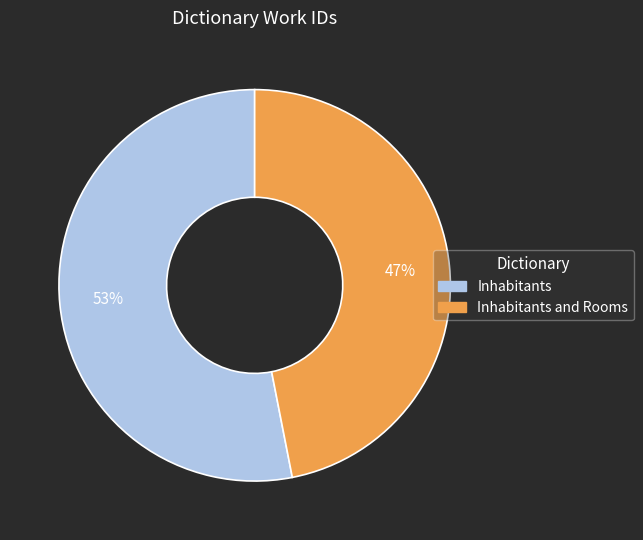

To the nearest percent, what is the difference between the largest and smallest slice percentages?

6%